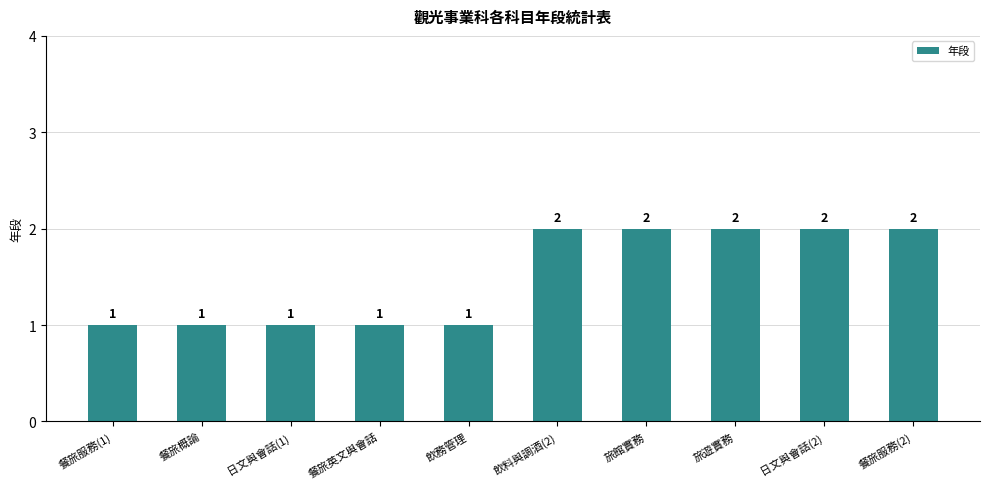

Reading right to left, transcribe all the data shown in this chart.

餐旅服務(2)=2	日文與會話(2)=2	旅遊實務=2	旅館實務=2	飲料與調酒(2)=2	飲務管理=1	餐旅英文與會話=1	日文與會話(1)=1	餐旅概論=1	餐旅服務(1)=1